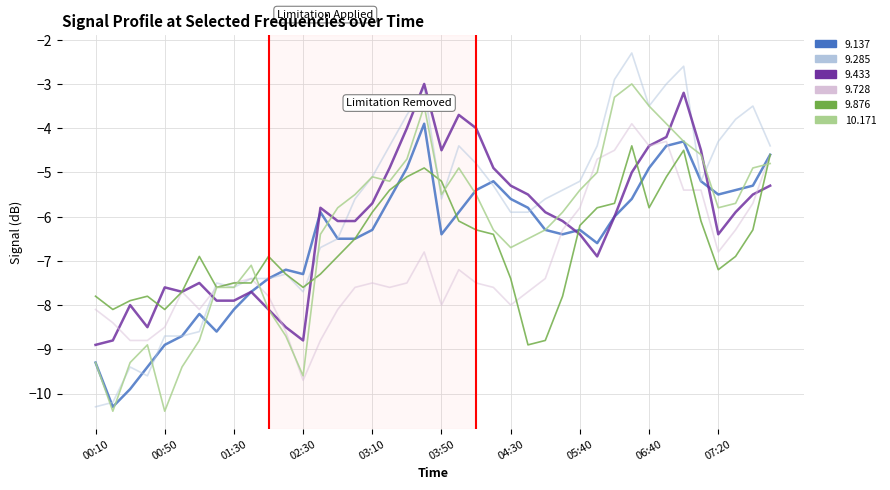

Which series has the largest range (max minus min)?

9.285